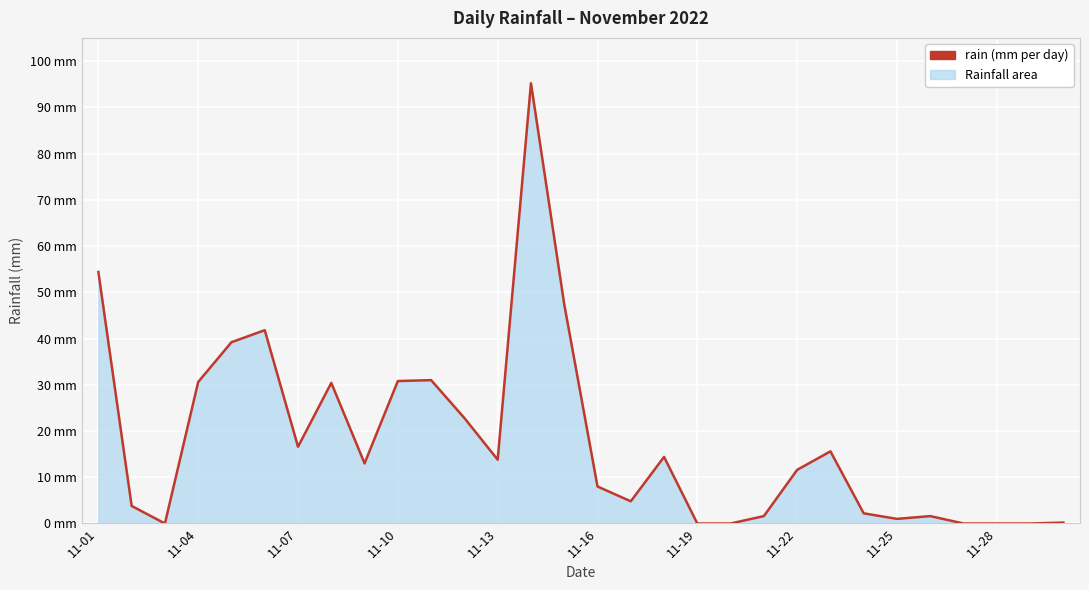

How many interior local valleys (lower than both neighbors) does the data have?

6